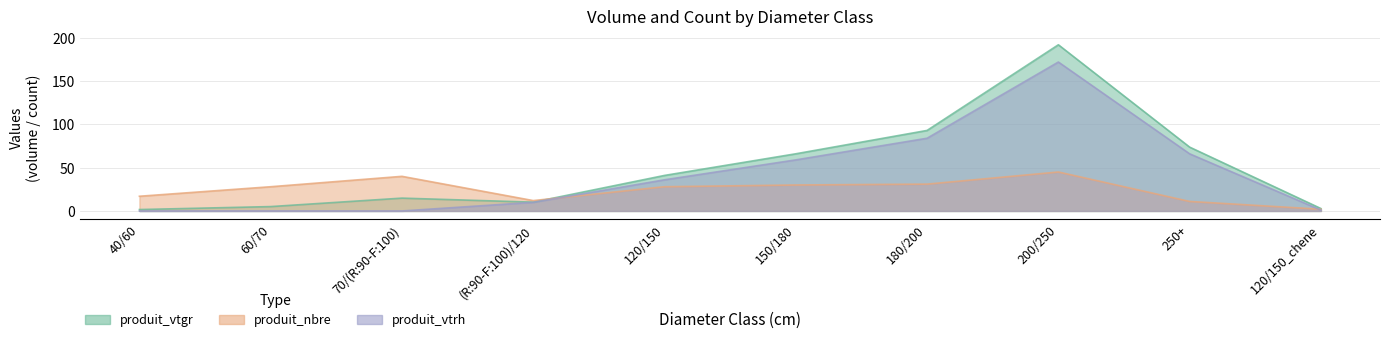

In produit_nbre, how many points are higher than both neighbors (excluding endpoints)?

2